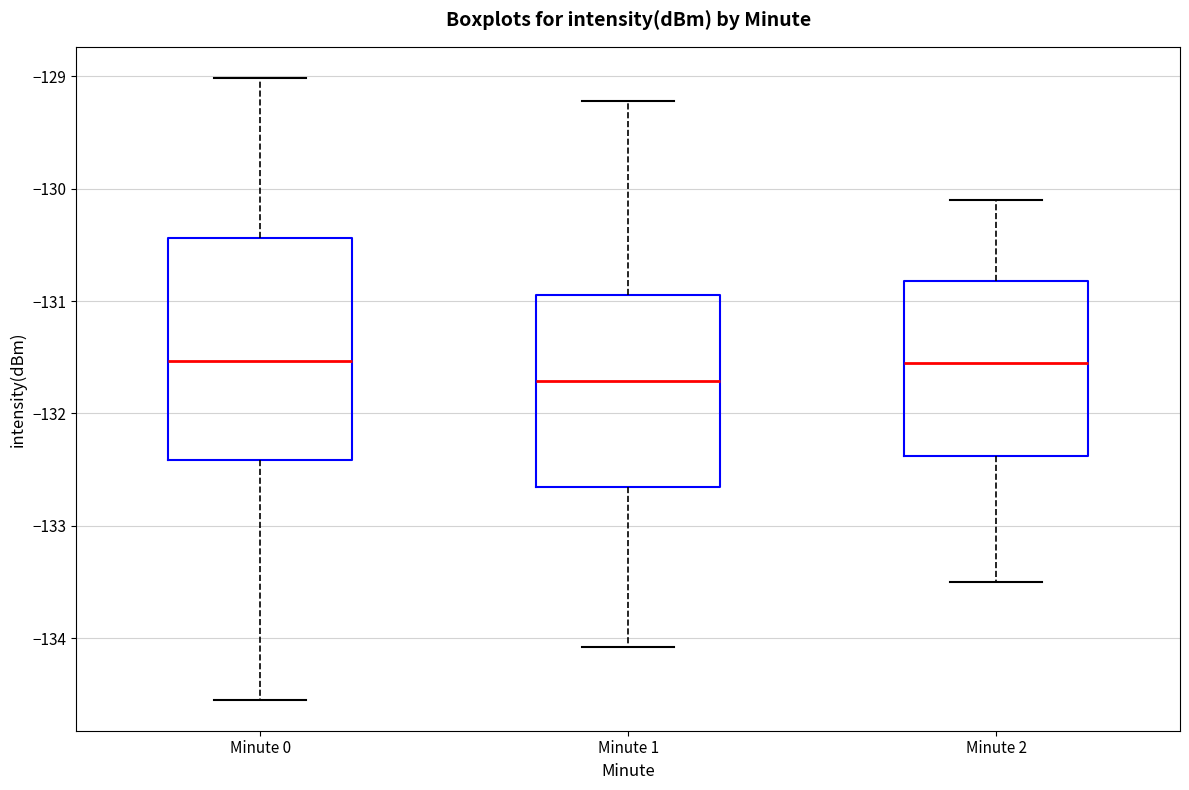

Comparing the boxes themselves (not the whiskers), which one is the tallest?

Minute 0